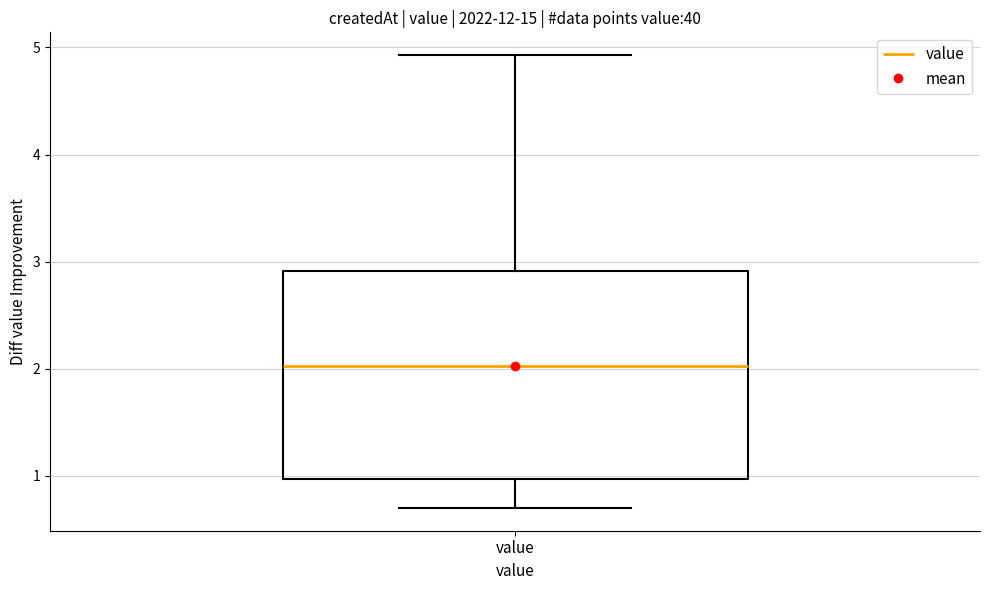

Transcribe this box plot: give where the median line is, the range the box spans, and where the two whiskers end, as read against the y-axis. The values are not printed on the chart, so give them approximately, as read against the axis.

median 2.0, box 1.0 to 2.9, whiskers 0.7 to 4.9